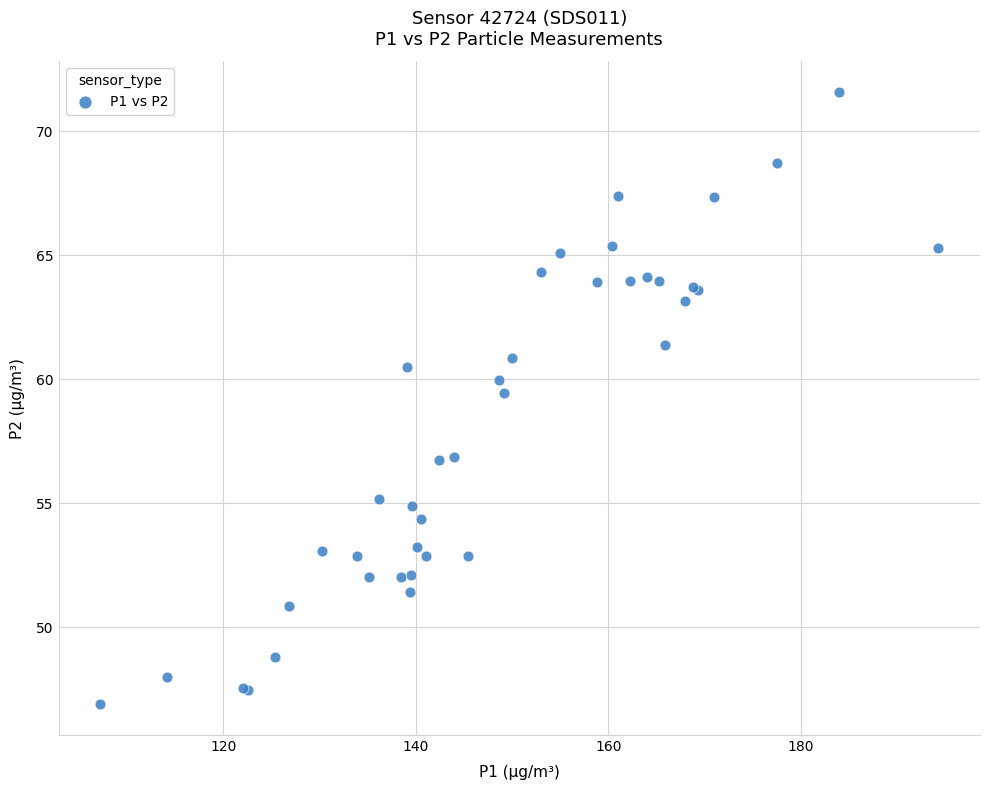

What Y value in the scatter plot is closest to 59?

59.5